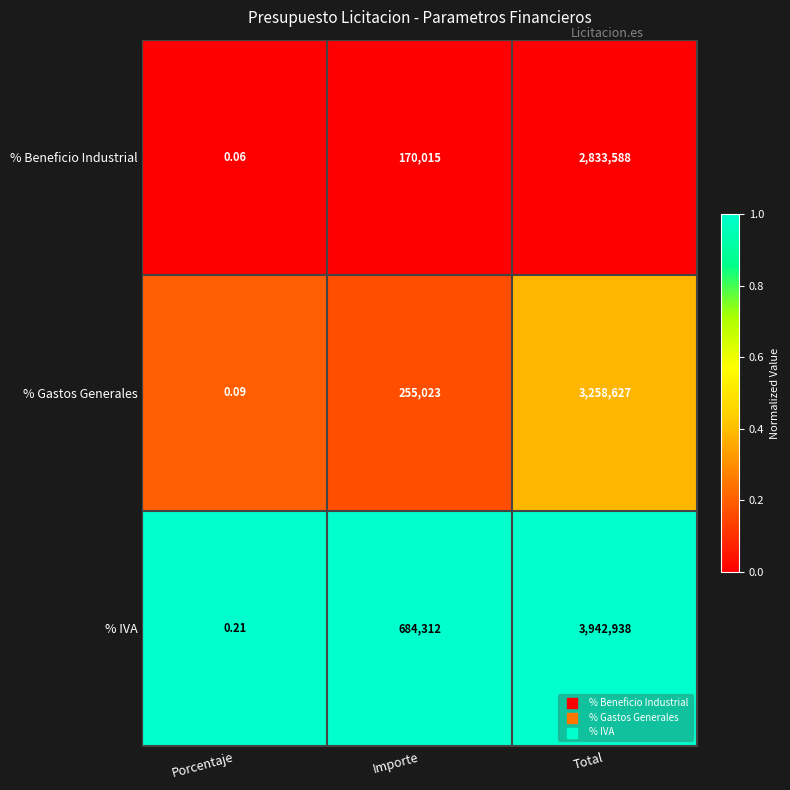

Is the value of % IVA at Total greater than the value of % Gastos Generales at Total?

Yes